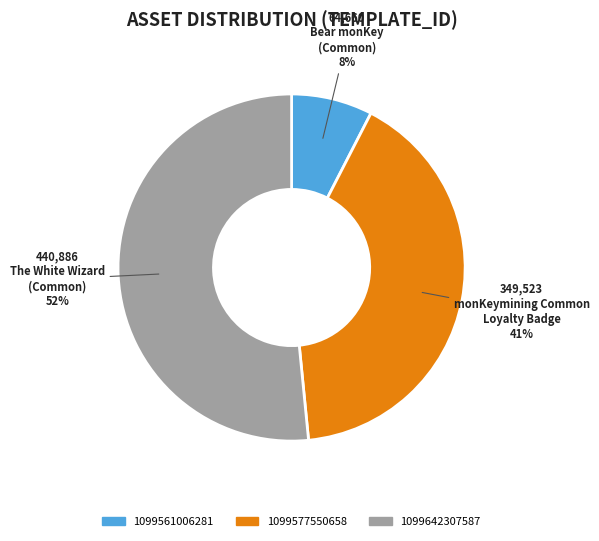

How many slices are in this pie chart?

3